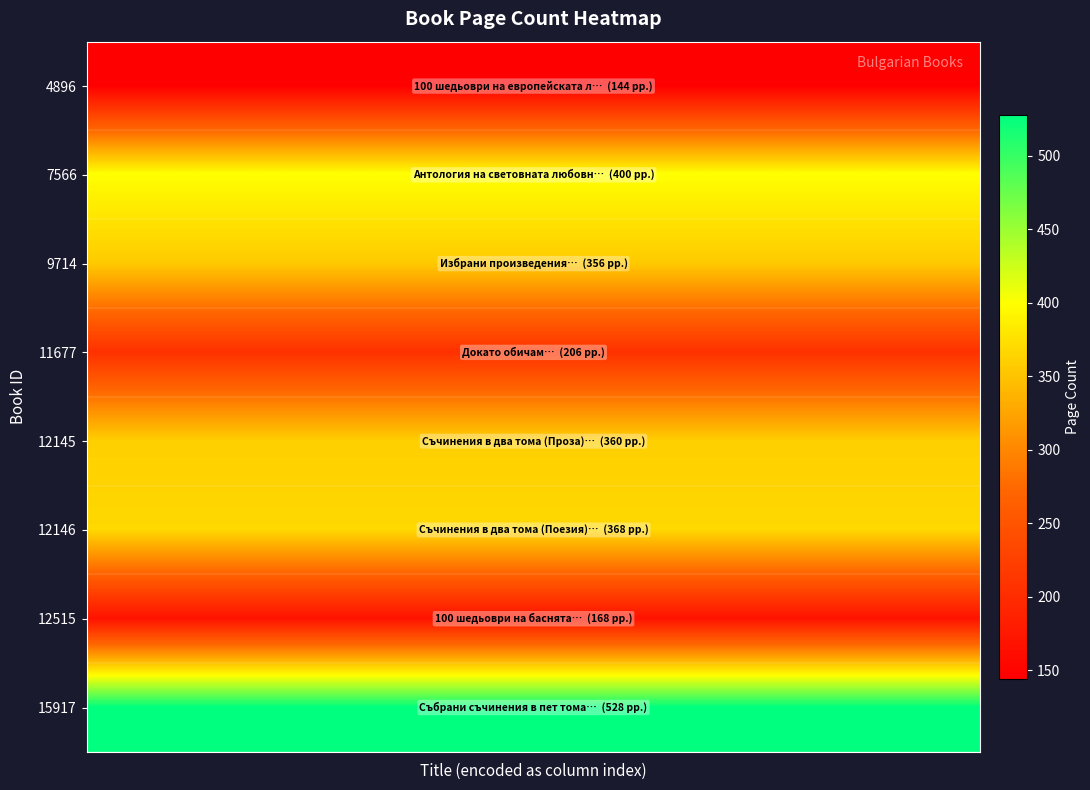

Reading left to right, extract all data points from this chart.

4896: 144	144	144	144	144	144	144	144	144	144	144	144	144	144	144	144	144	144	144	144
7566: 400	400	400	400	400	400	400	400	400	400	400	400	400	400	400	400	400	400	400	400
9714: 356	356	356	356	356	356	356	356	356	356	356	356	356	356	356	356	356	356	356	356
11677: 206	206	206	206	206	206	206	206	206	206	206	206	206	206	206	206	206	206	206	206
12145: 360	360	360	360	360	360	360	360	360	360	360	360	360	360	360	360	360	360	360	360
12146: 368	368	368	368	368	368	368	368	368	368	368	368	368	368	368	368	368	368	368	368
12515: 168	168	168	168	168	168	168	168	168	168	168	168	168	168	168	168	168	168	168	168
15917: 528	528	528	528	528	528	528	528	528	528	528	528	528	528	528	528	528	528	528	528